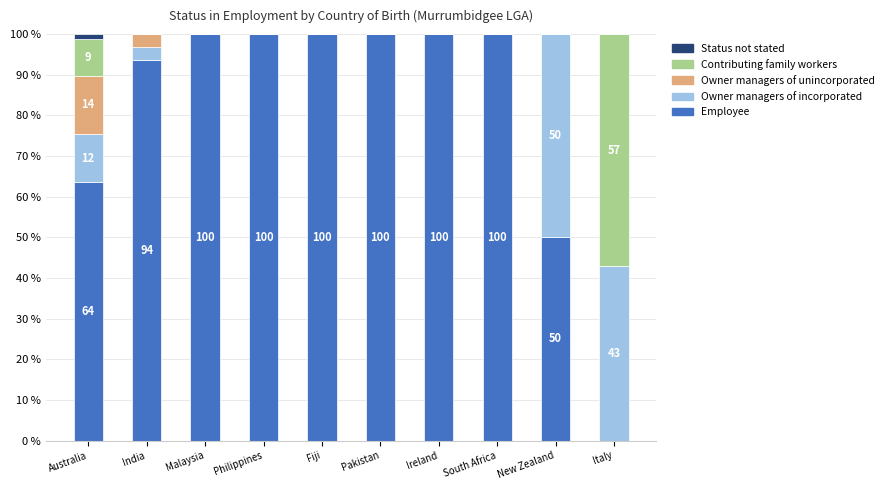

What is the total value across all series at Italy?

100.0